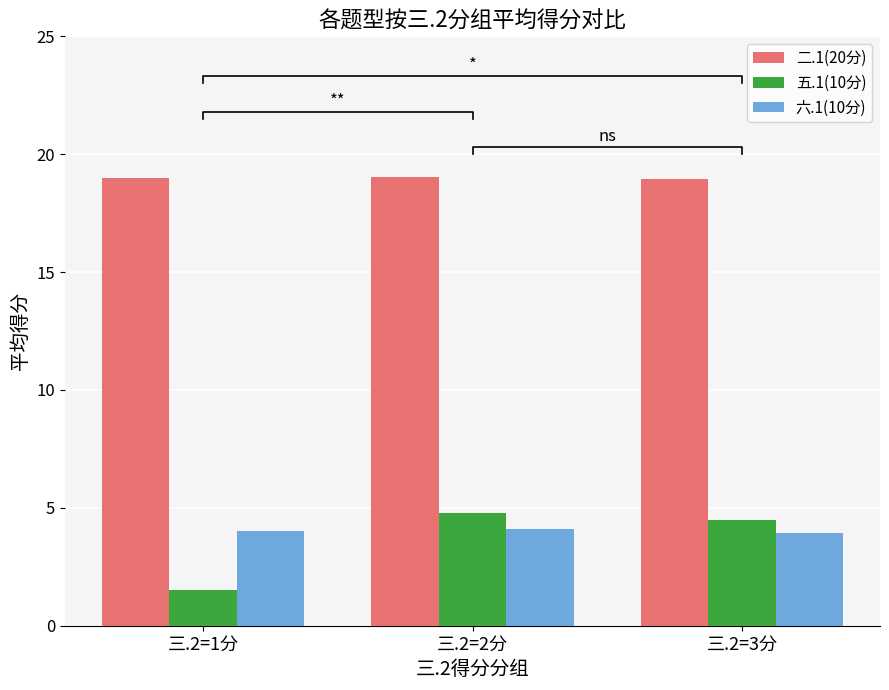

What value does the 二.1(20分) series have at 三.2=1分?

19.0